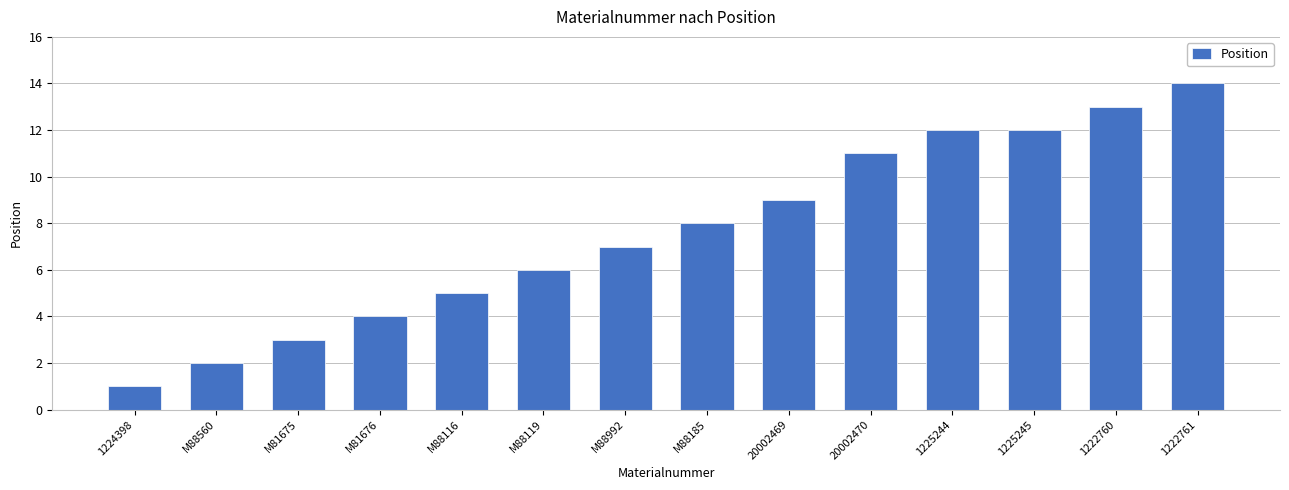

What is the label of the 3rd bar from the left?

M81675